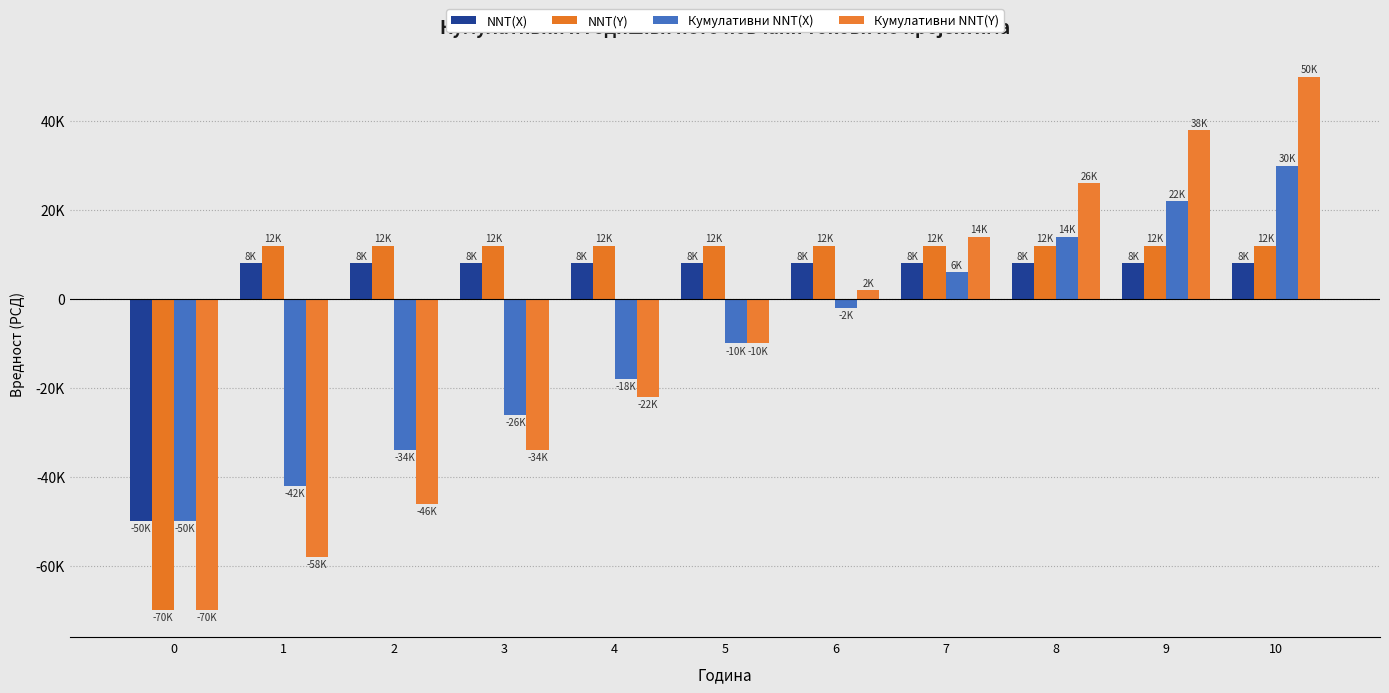

What is the difference between the maximum and minimum values in the Кумулативни NNT(X) series?

80000